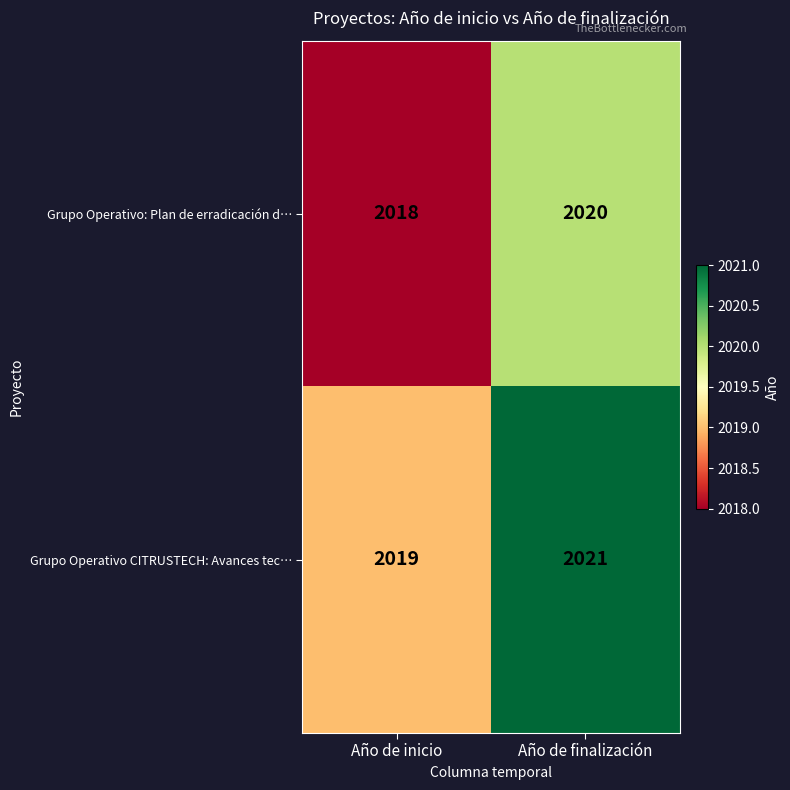

Rank the series by their maximum value, from lowest to highest.

Grupo Operativo: Plan de erradicación d…, Grupo Operativo CITRUSTECH: Avances tec…